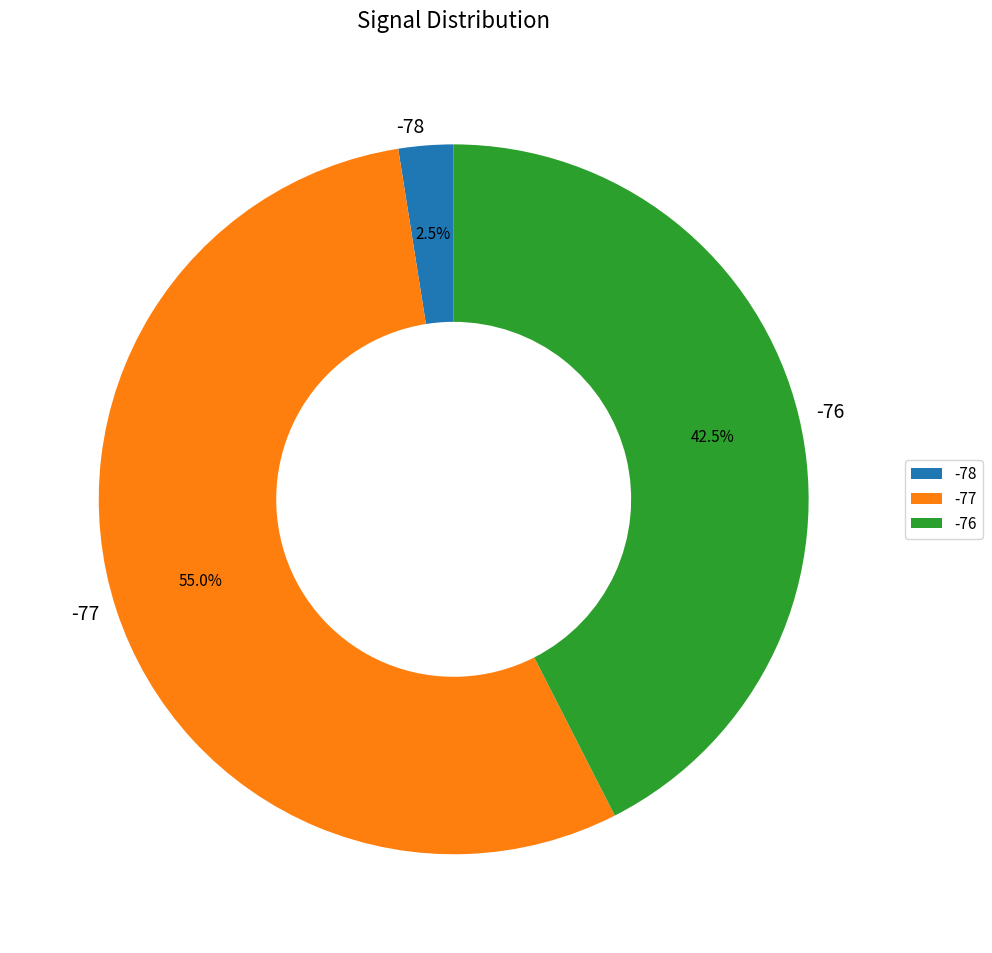

Is the sum of -76 and -77 greater than half?

Yes